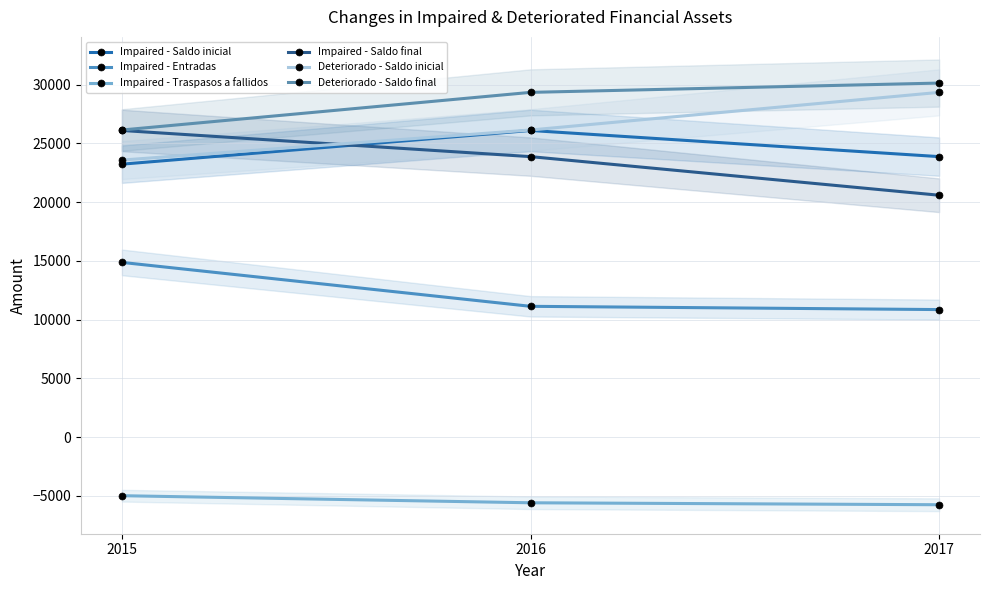

What is the highest value of the Deteriorado - Saldo inicial series?

29347